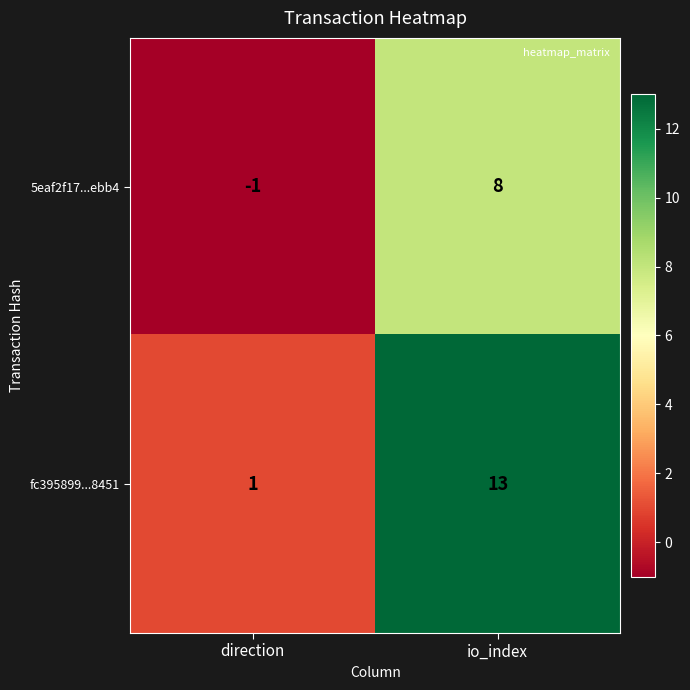

True or false: fc395899...8451 has a value of 22 at io_index.

False